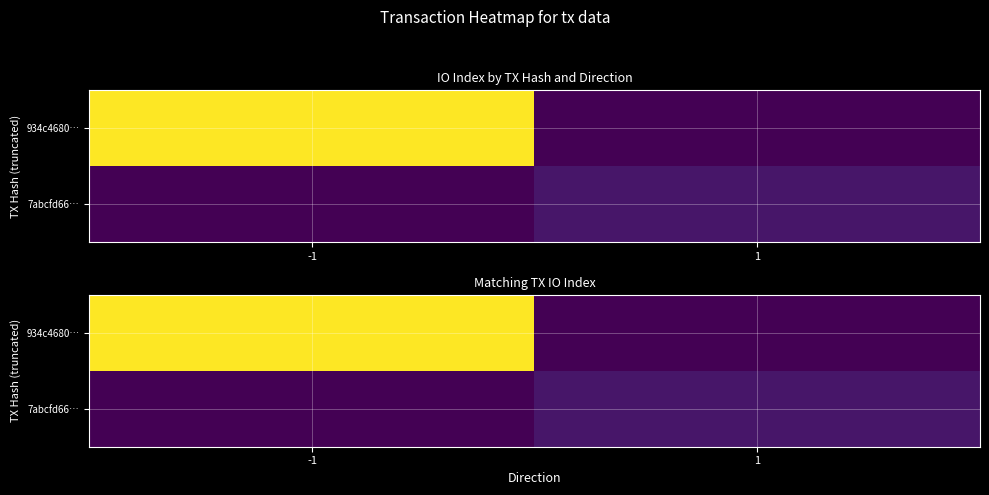

Which category has the highest value across all series?

-1